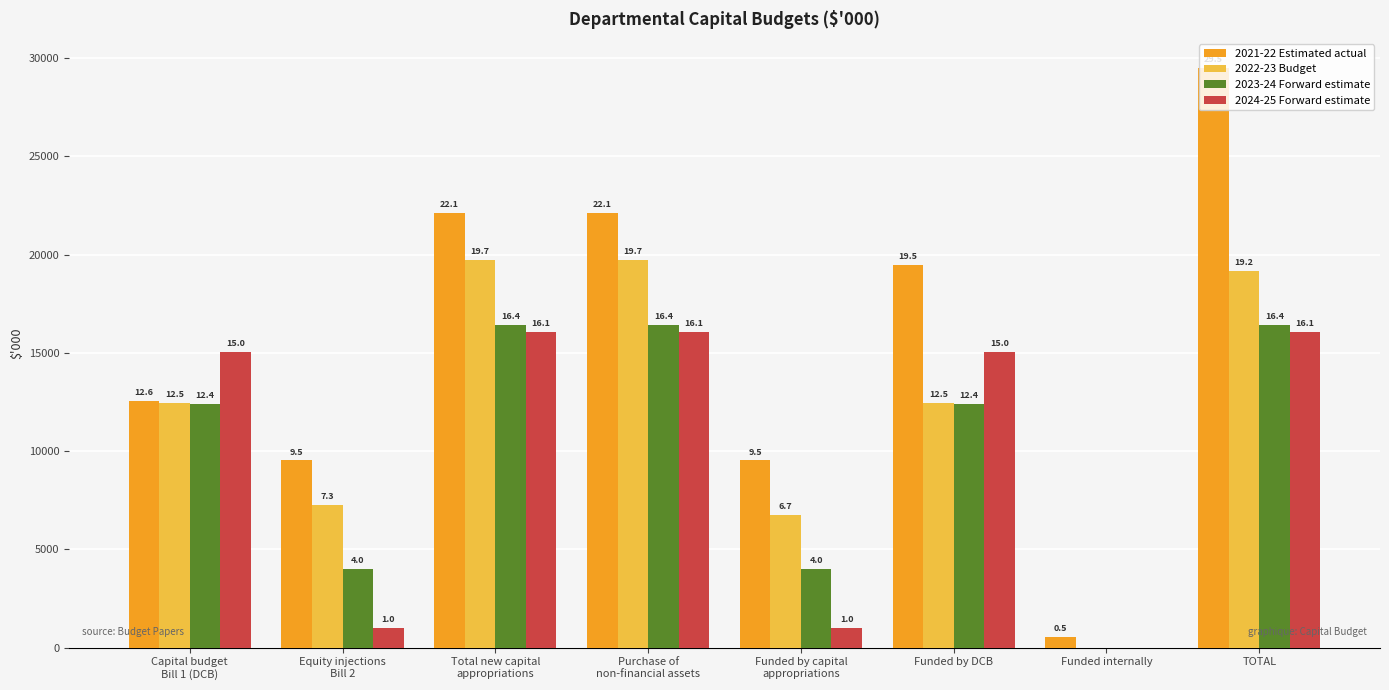

Which series has the largest range (max minus min)?

2021-22 Estimated actual